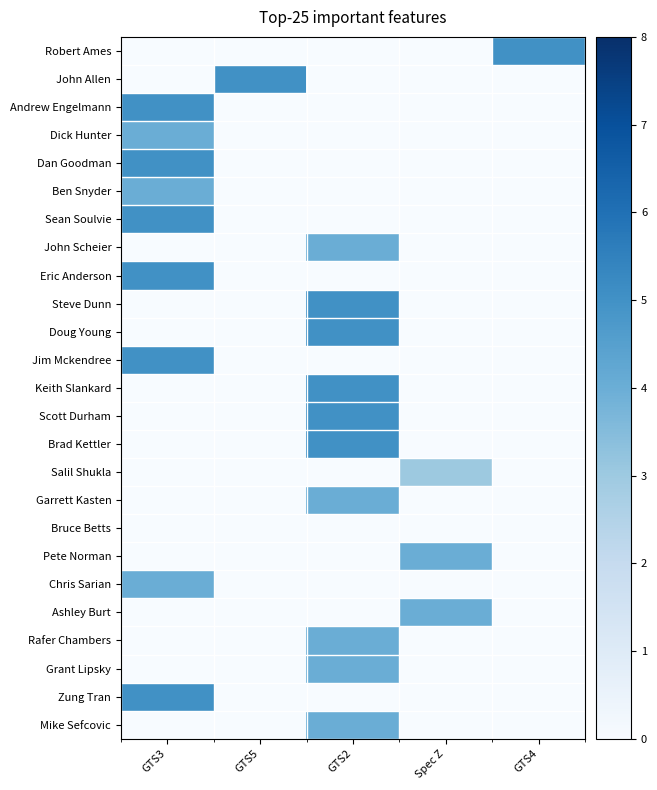

Which category has the highest value across all series?

GTS4